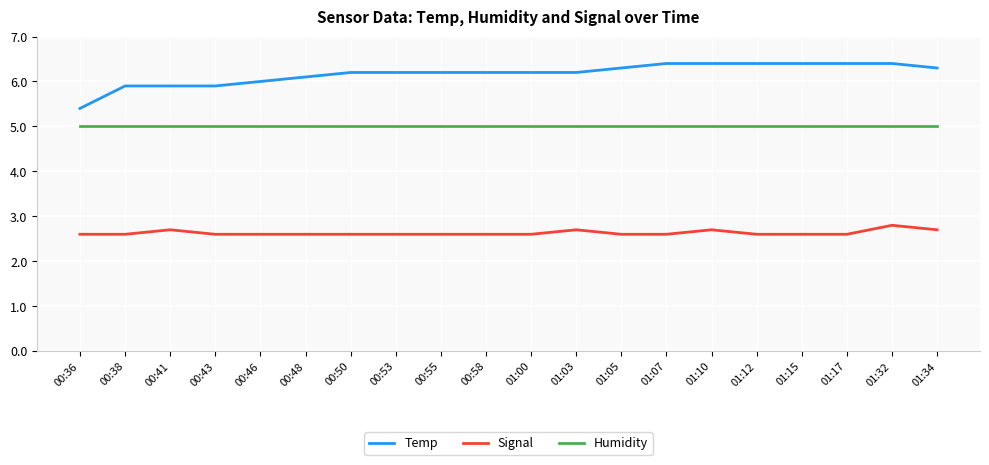

Reading right to left, extract all data points from this chart.

Temp: 01:34=6.3	01:32=6.4	01:17=6.4	01:15=6.4	01:12=6.4	01:10=6.4	01:07=6.4	01:05=6.3	01:03=6.2	01:00=6.2	00:58=6.2	00:55=6.2	00:53=6.2	00:50=6.2	00:48=6.1	00:46=6.0	00:43=5.9	00:41=5.9	00:38=5.9	00:36=5.4
Signal: 01:34=2.7	01:32=2.8	01:17=2.6	01:15=2.6	01:12=2.6	01:10=2.7	01:07=2.6	01:05=2.6	01:03=2.7	01:00=2.6	00:58=2.6	00:55=2.6	00:53=2.6	00:50=2.6	00:48=2.6	00:46=2.6	00:43=2.6	00:41=2.7	00:38=2.6	00:36=2.6
Humidity: 01:34=5.0	01:32=5.0	01:17=5.0	01:15=5.0	01:12=5.0	01:10=5.0	01:07=5.0	01:05=5.0	01:03=5.0	01:00=5.0	00:58=5.0	00:55=5.0	00:53=5.0	00:50=5.0	00:48=5.0	00:46=5.0	00:43=5.0	00:41=5.0	00:38=5.0	00:36=5.0